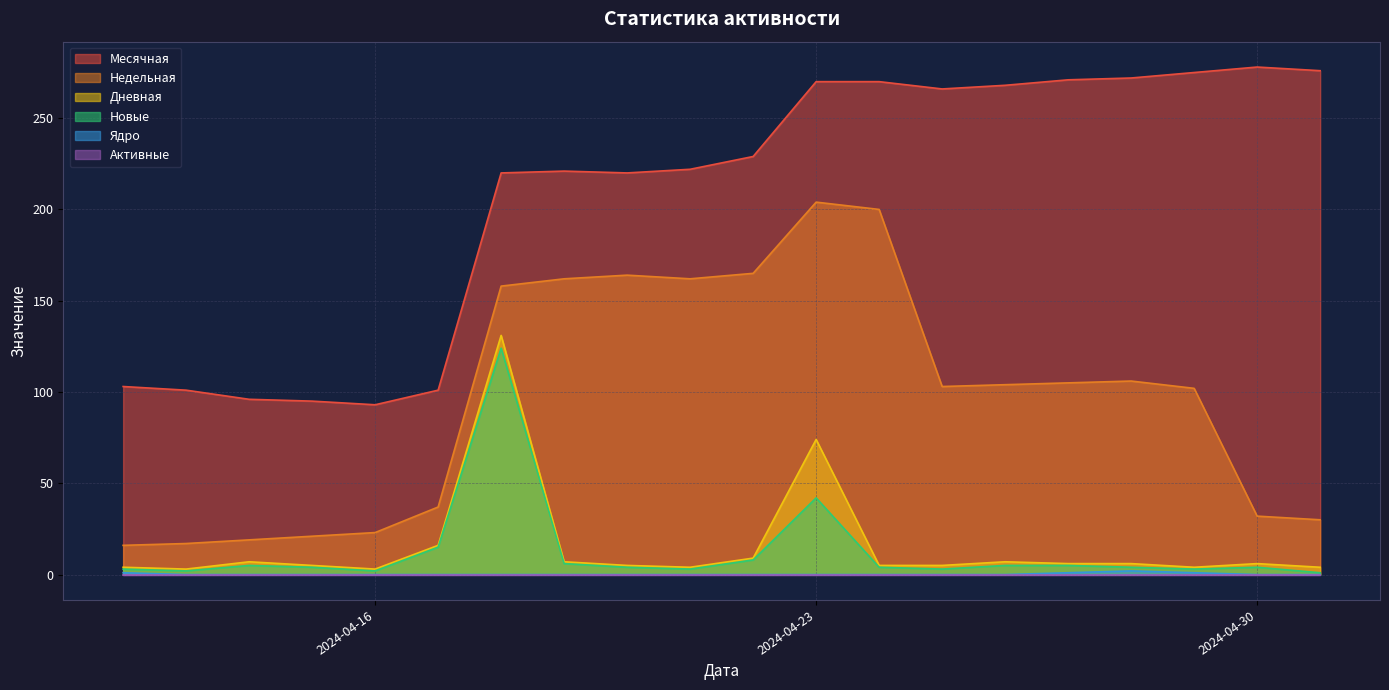

True or false: Дневная and Недельная cross at least once.

False